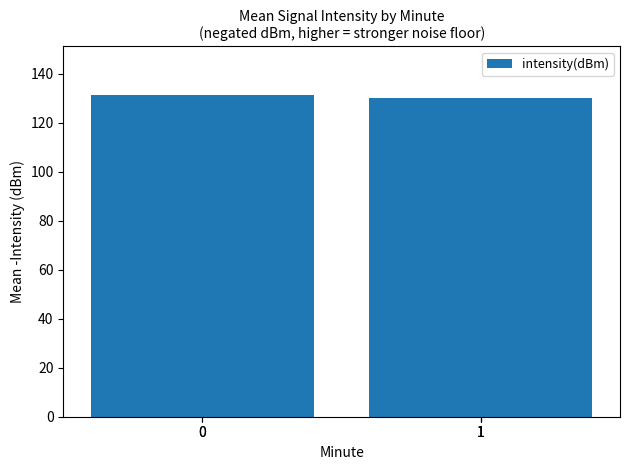

What is the maximum value shown in the chart?

131.5